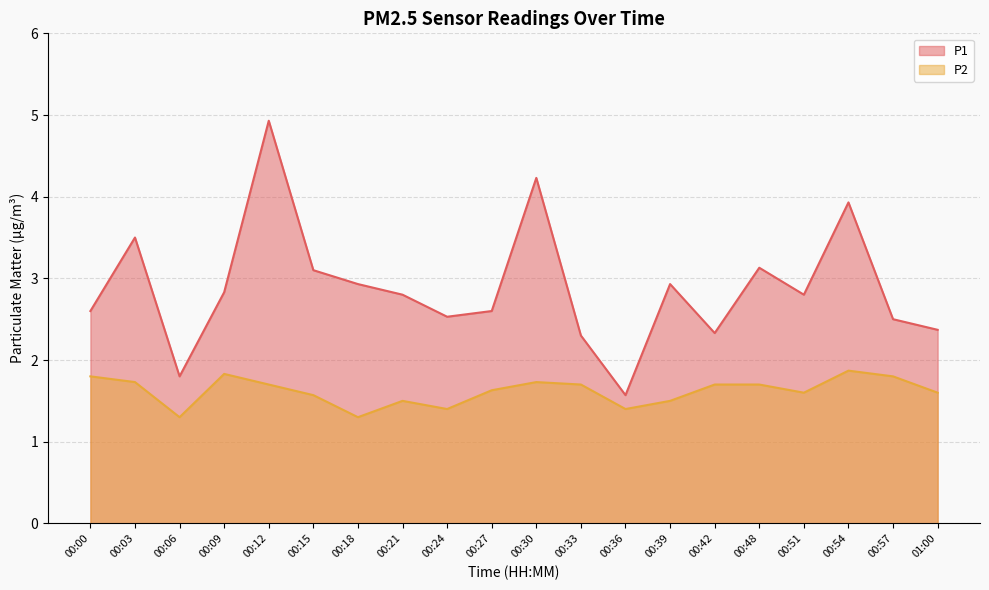

Which category has the highest value across all series?

00:12